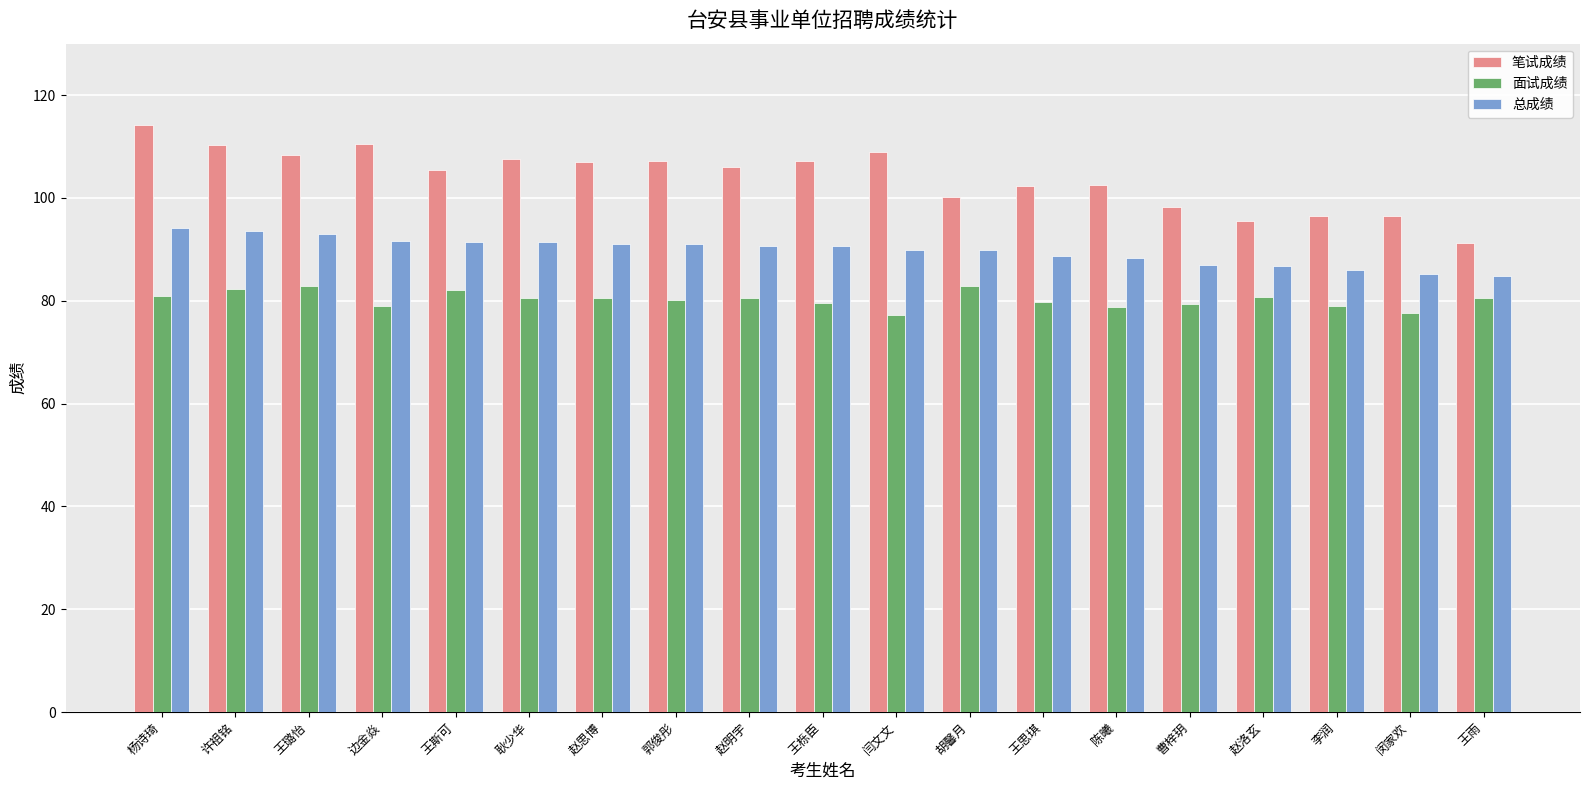

What are all the series names shown in the legend?

笔试成绩, 面试成绩, 总成绩